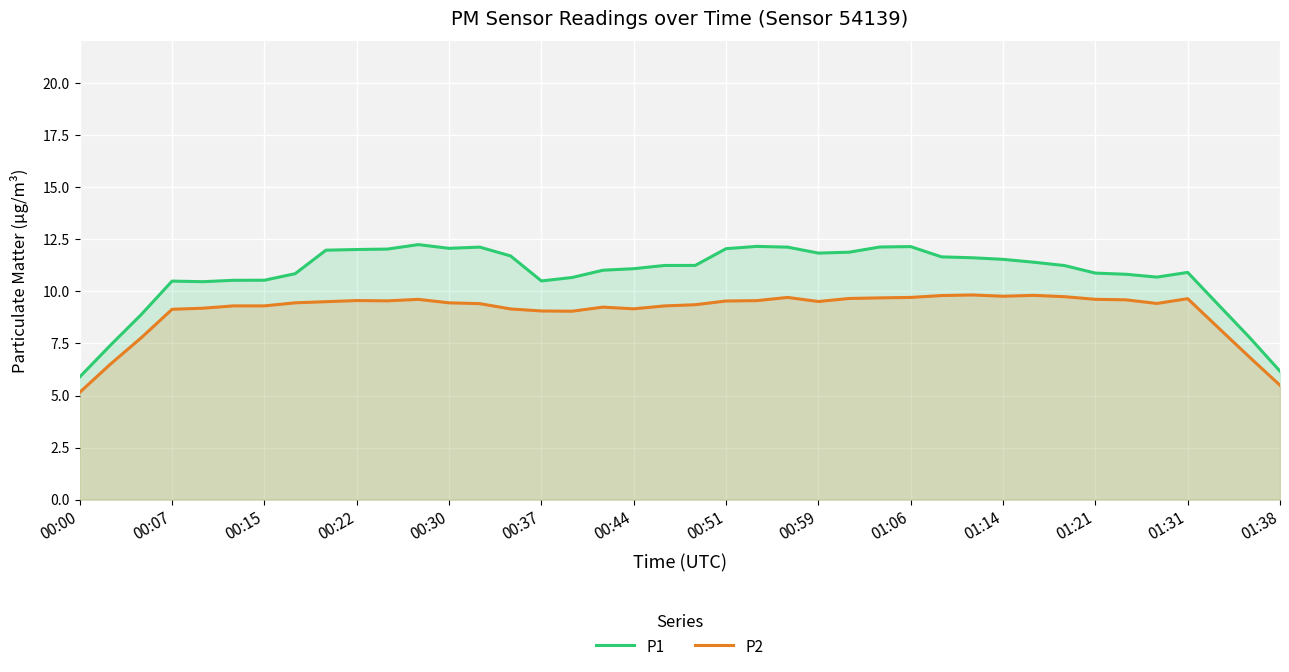

What is the minimum value shown in the chart?

5.2